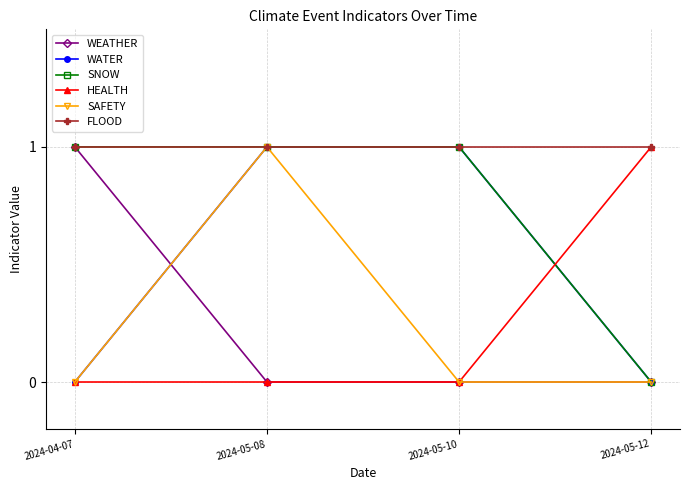

At which category is the sum across all series the highest?

2024-05-08